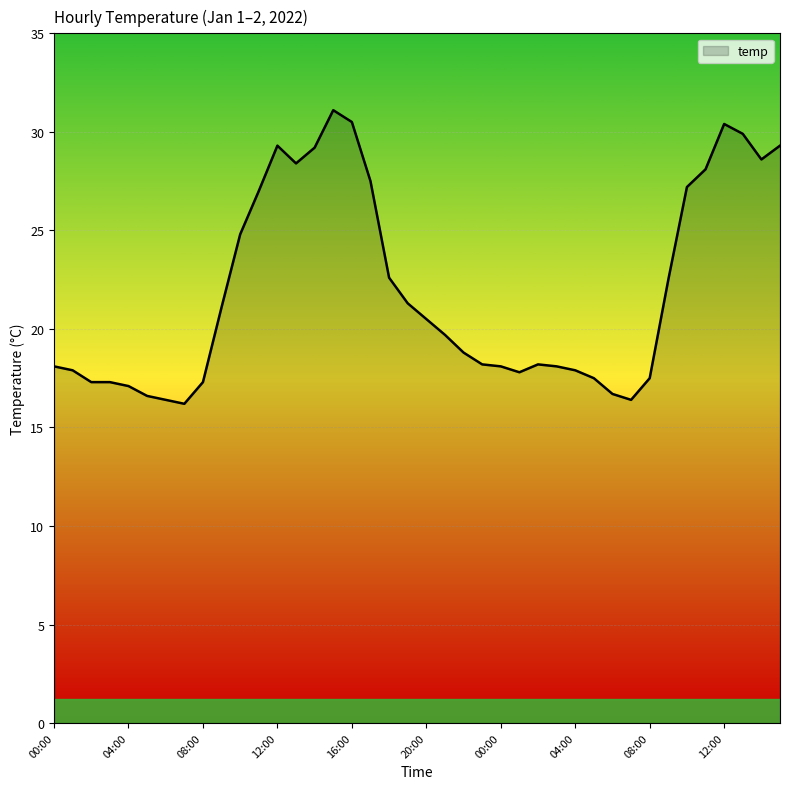

What is the greatest value displayed?

31.1